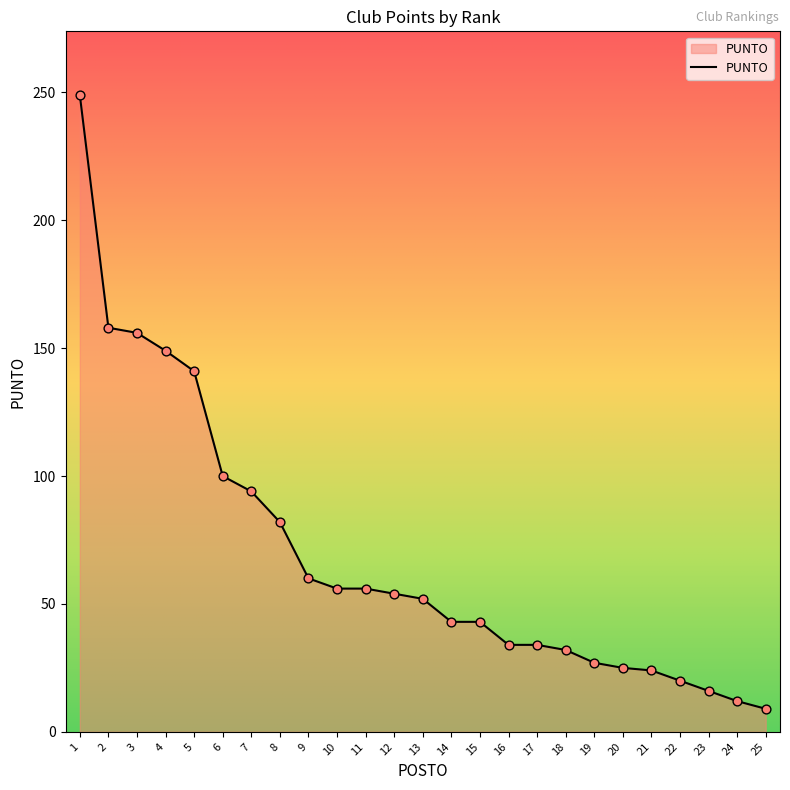

What is the change in value from 12 to 25?

-45